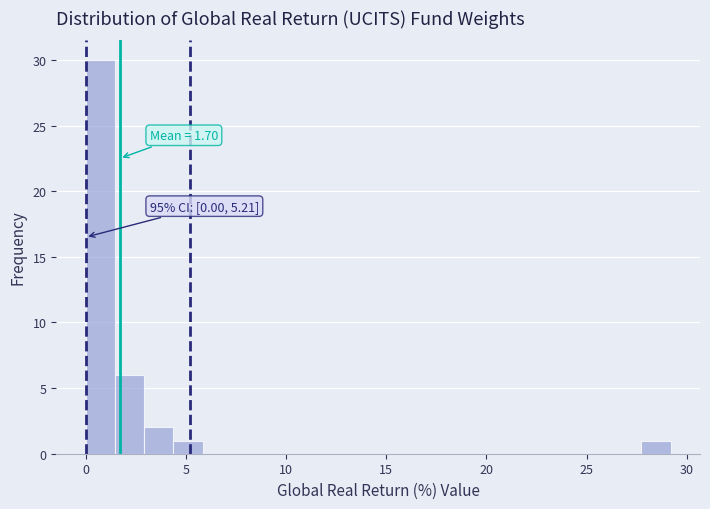

Read against the x-axis, roughly where is the centre of the tallest bar?

0.5